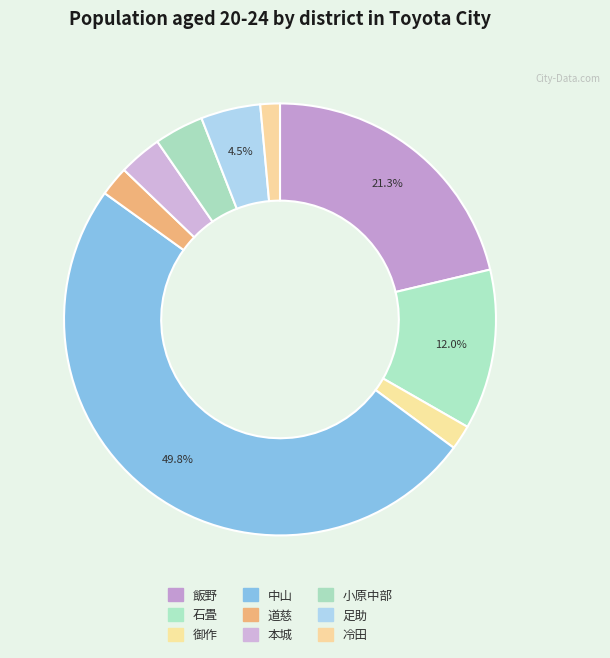

To the nearest percent, what percentage of the pie is 小原中部?

4%